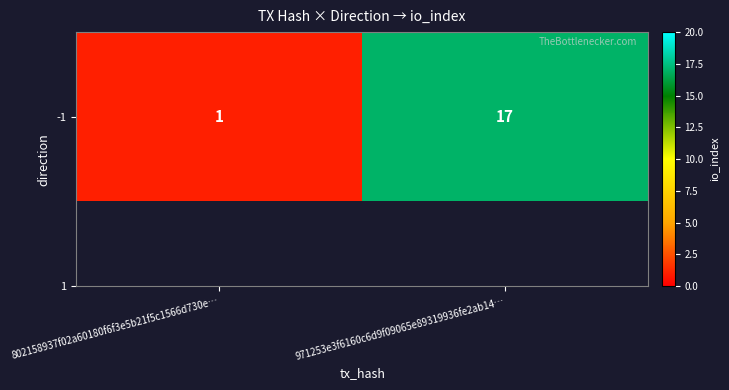

Where is the data nearest to the value 9?

802158937f02a60180f6f3e5b21f5c1566d730e…